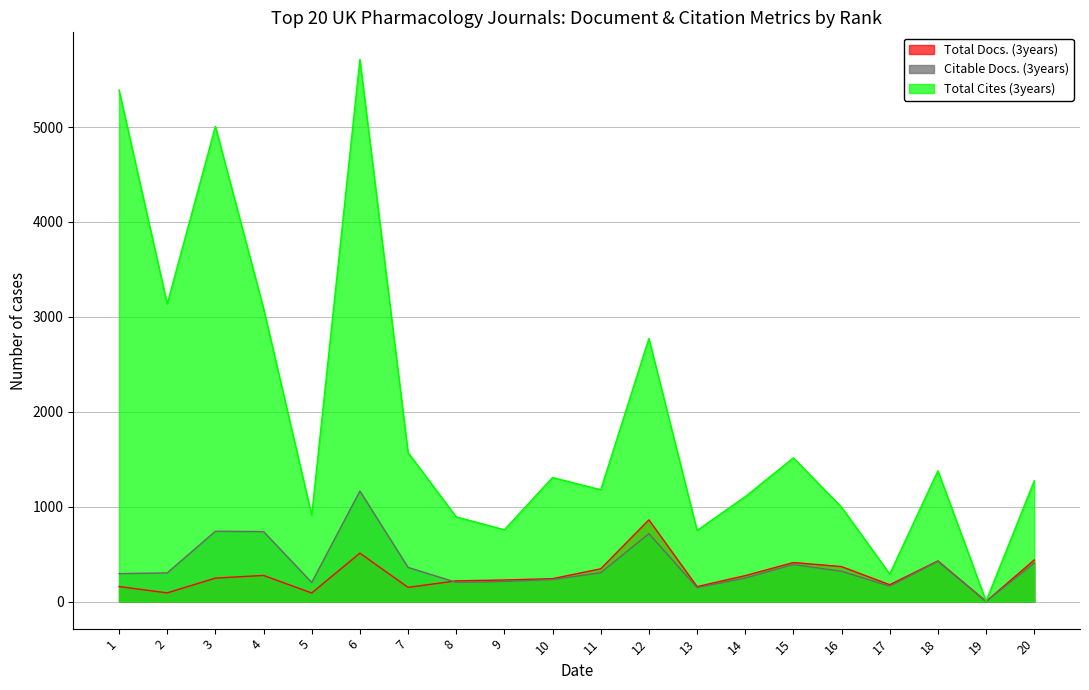

The Total Docs. (3years) series shows 37 at 17. True or false?

False